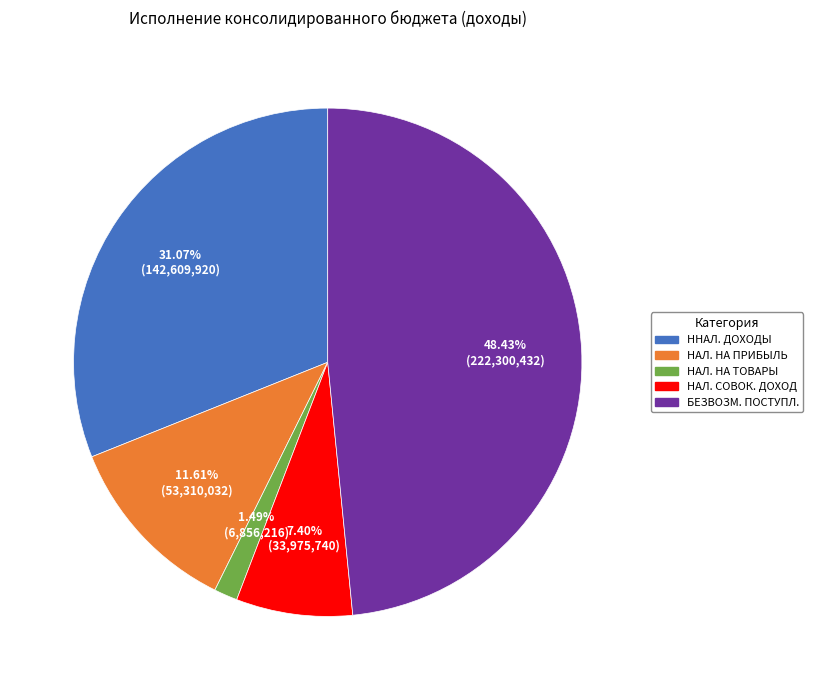

Does any single category account for the majority?

No